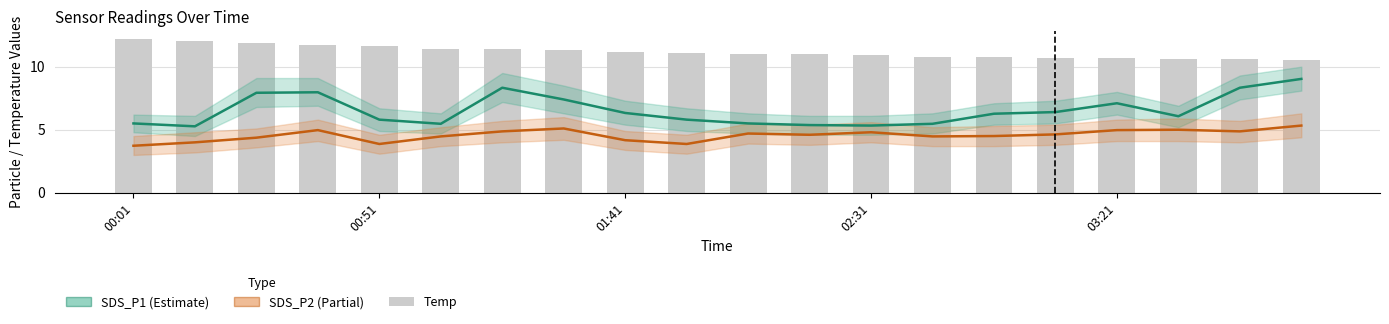

Rank the series at 02:31 from highest to lowest value.

Temp, SDS_P1, SDS_P2